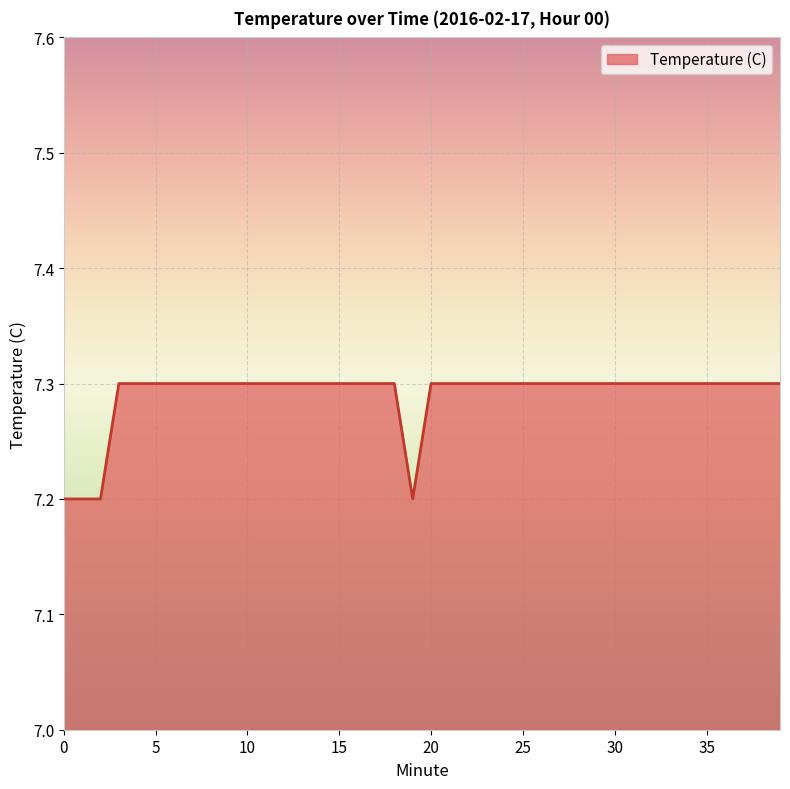

What is the greatest value displayed?

7.3